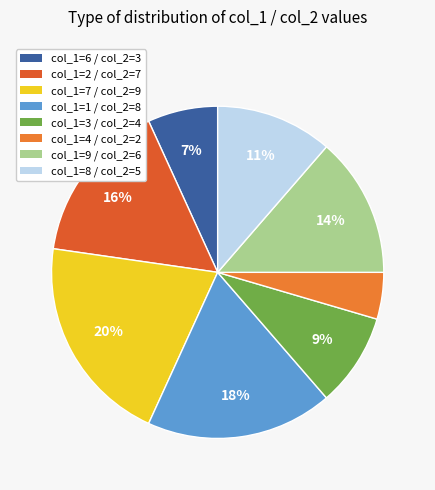

How many slices are in this pie chart?

8